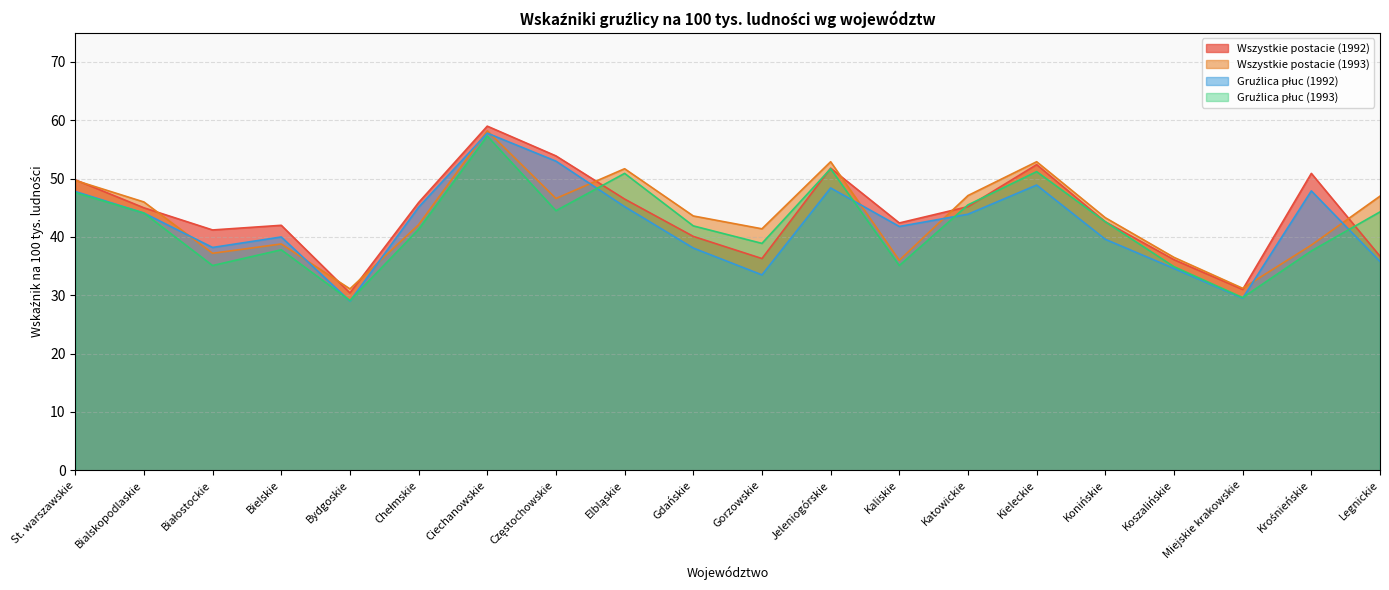

Where does the Wszystkie postacie (1993) series first go above 43?

St. warszawskie